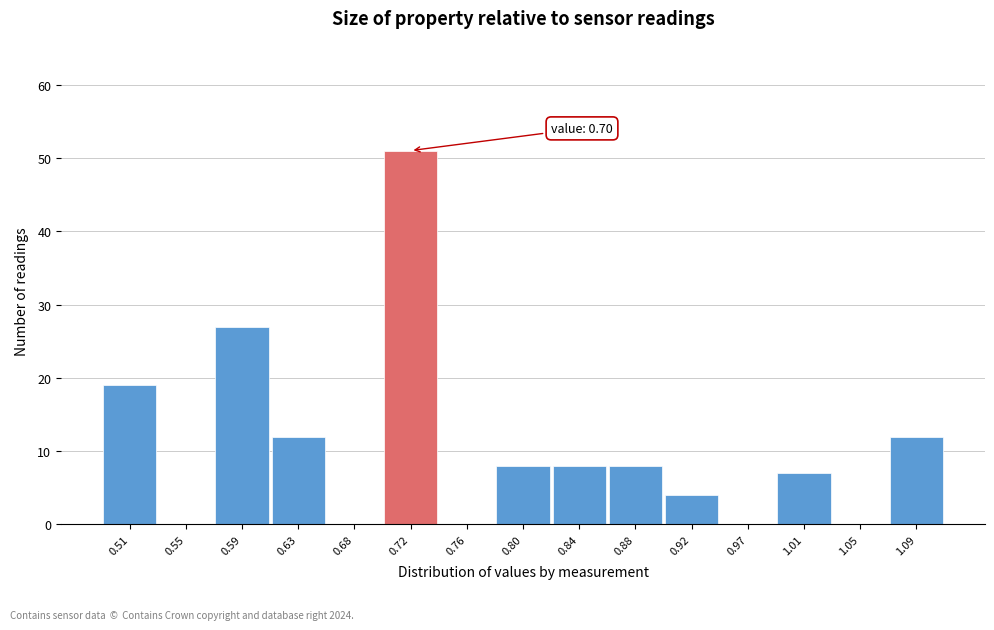

Which range on the x-axis has the tallest bar?

0.695 to 0.740